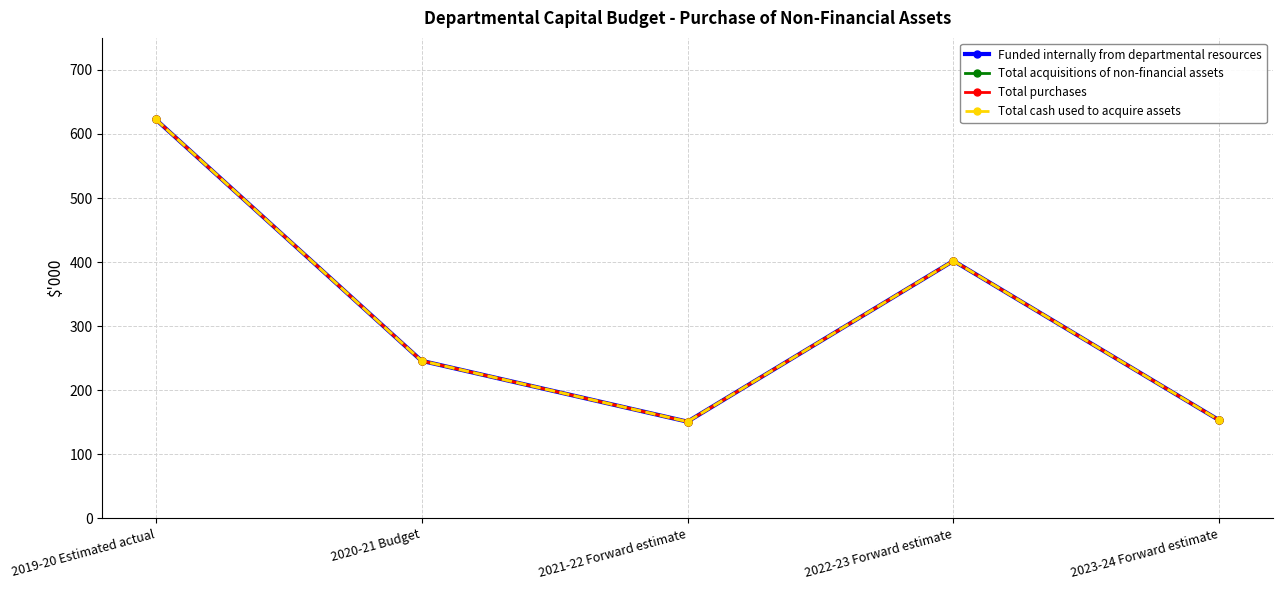

True or false: Total purchases and Total acquisitions of non-financial assets intersect in this chart.

False